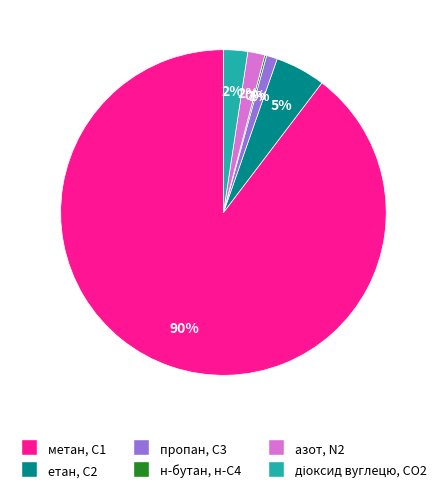

To the nearest percent, what is the average slice percentage?

17%